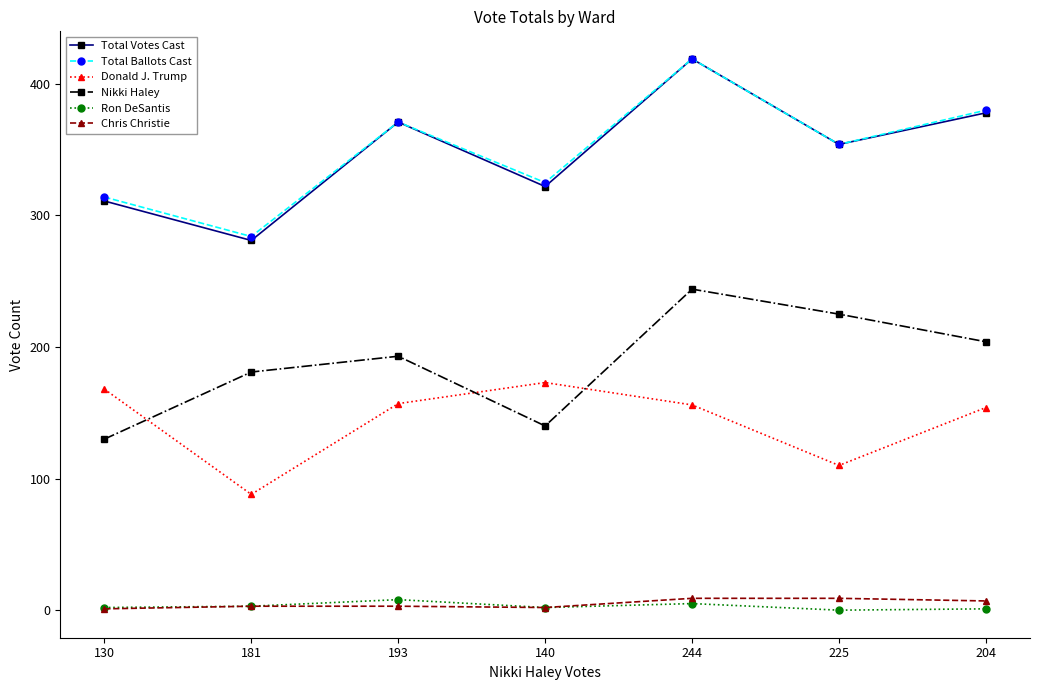

At which label does Nikki Haley reach its peak?

244